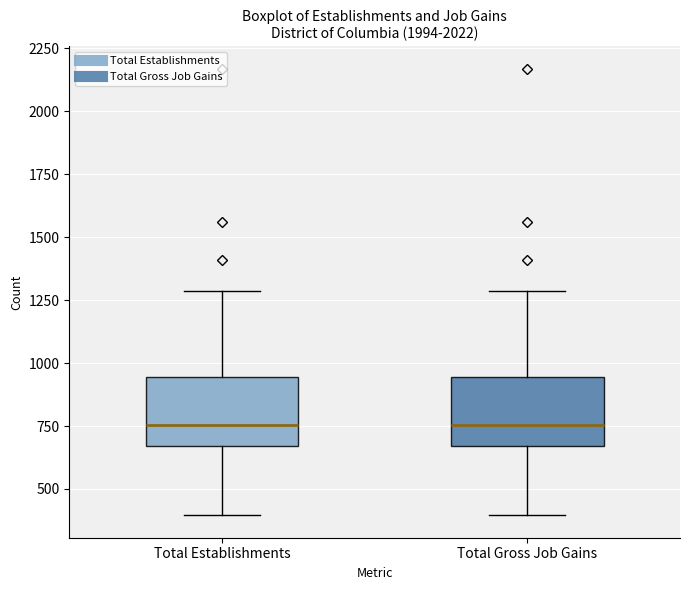

Reading left to right, read every box against the y-axis: the position of its median line, the range the box covers, and the ends of its whiskers. The values are not printed on the chart, so give them approximately, as read against the axis.

Total Establishments: median 750, box 650 to 950, whiskers 400 to 1300
Total Gross Job Gains: median 750, box 650 to 950, whiskers 400 to 1300